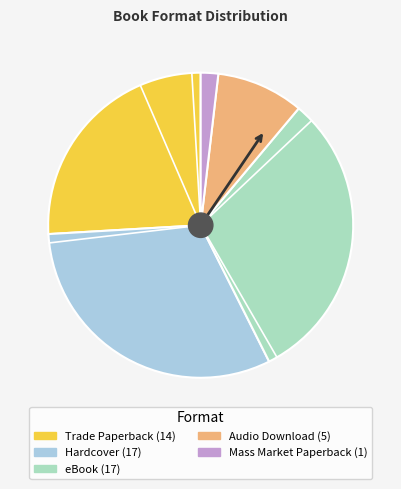

True or false: Hardcover accounts for 31% of the total.

True